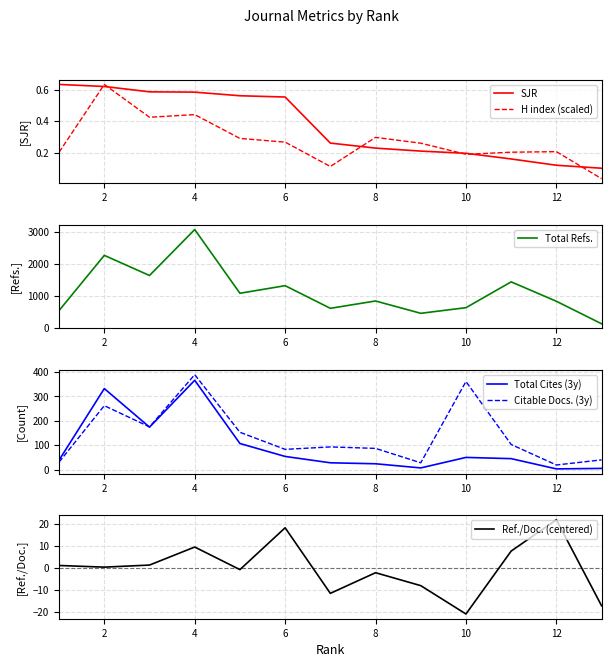

How many interior local valleys does the Total Refs. series have?

4